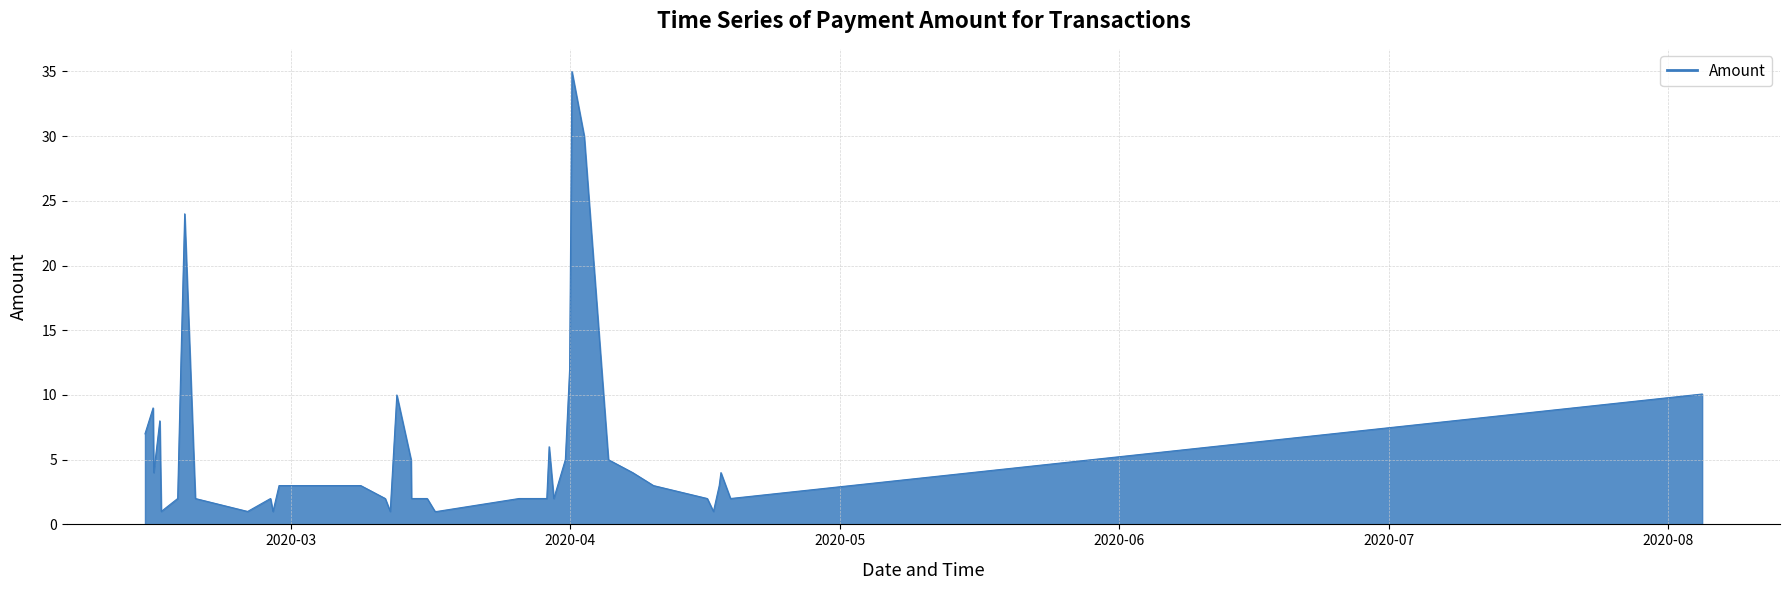

What is the difference between the maximum and minimum values?

34.0